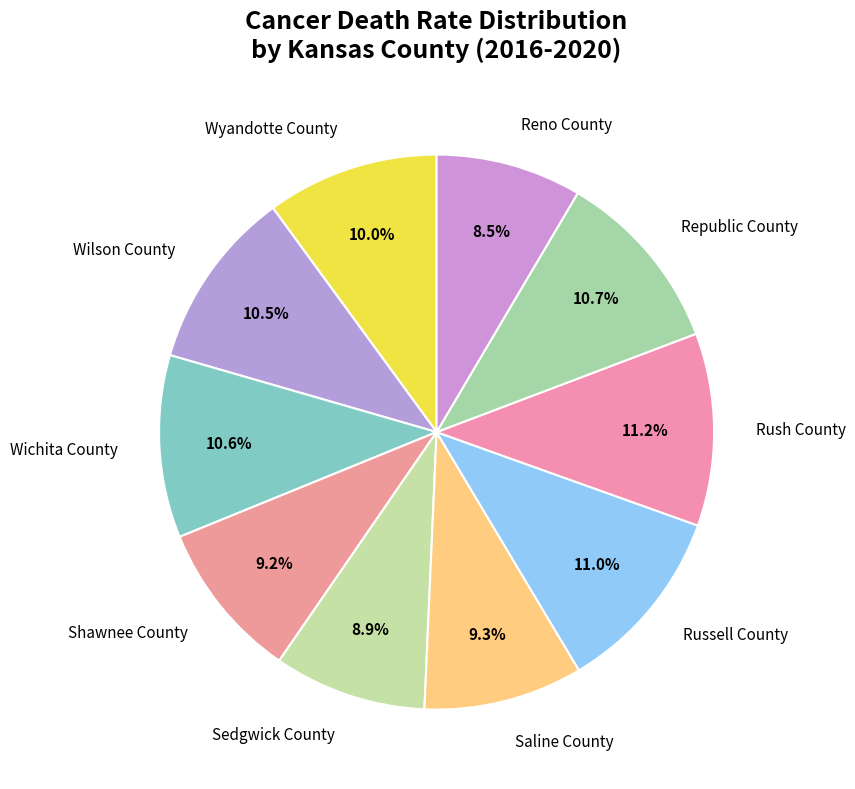

Does any single category account for the majority?

No